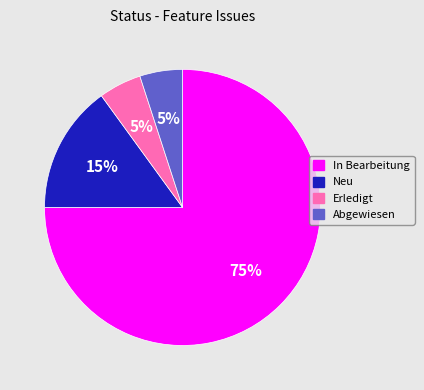

How many segments does this pie chart have?

4